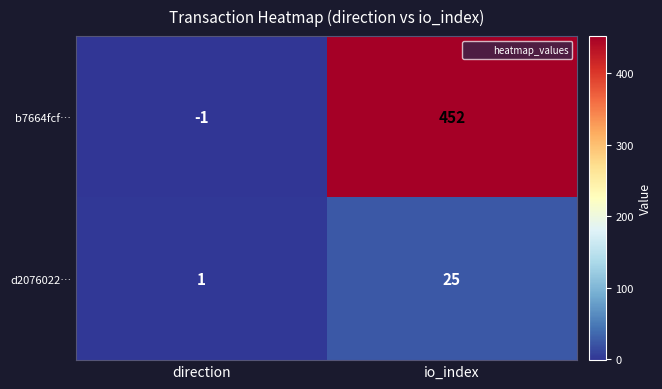

True or false: d2076022… has a value of 1 at direction.

True